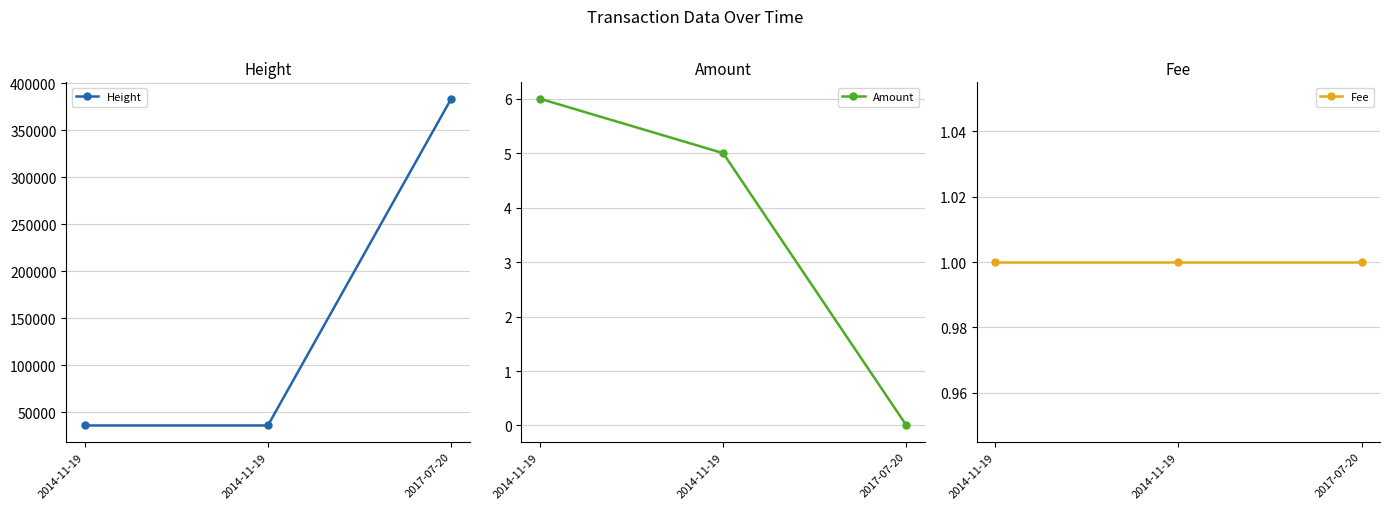

What is the average value of the Amount series?

4